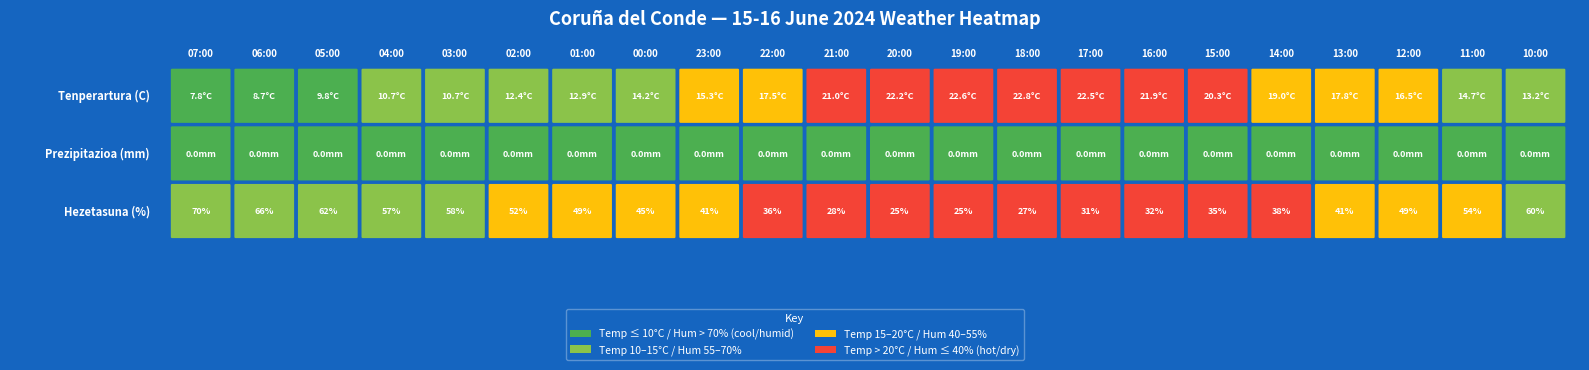

How many 07:00 values are between 0 and 70?

3